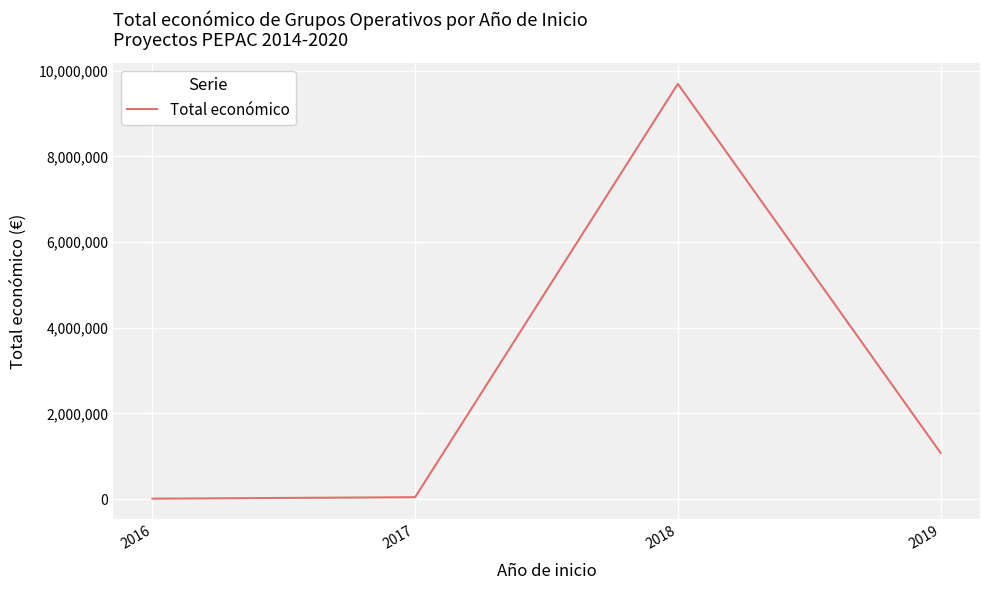

What is the difference between the maximum and minimum values?

9687910